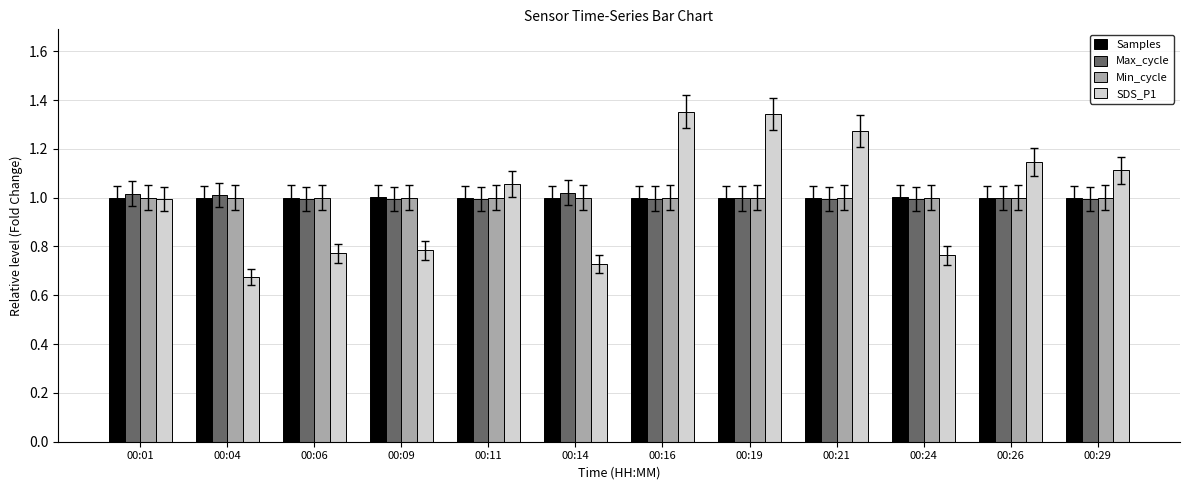

How many bars are there in each group?

4